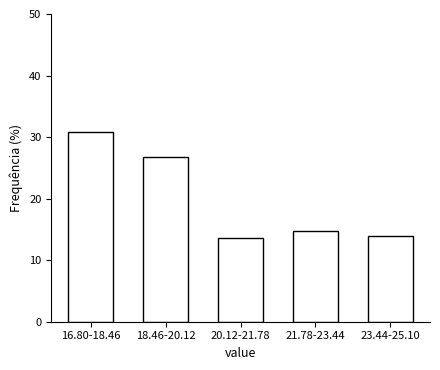

Reading left to right, transcribe all the data shown in this chart.

30.9	26.8	13.6	14.7	14.0